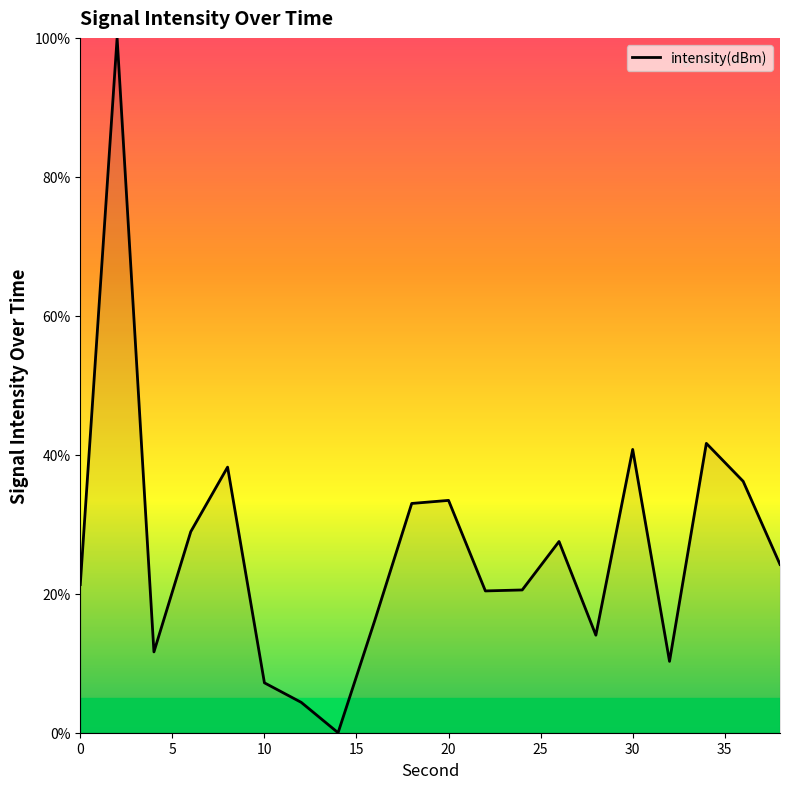

What is the difference between the maximum and minimum values?

100.0